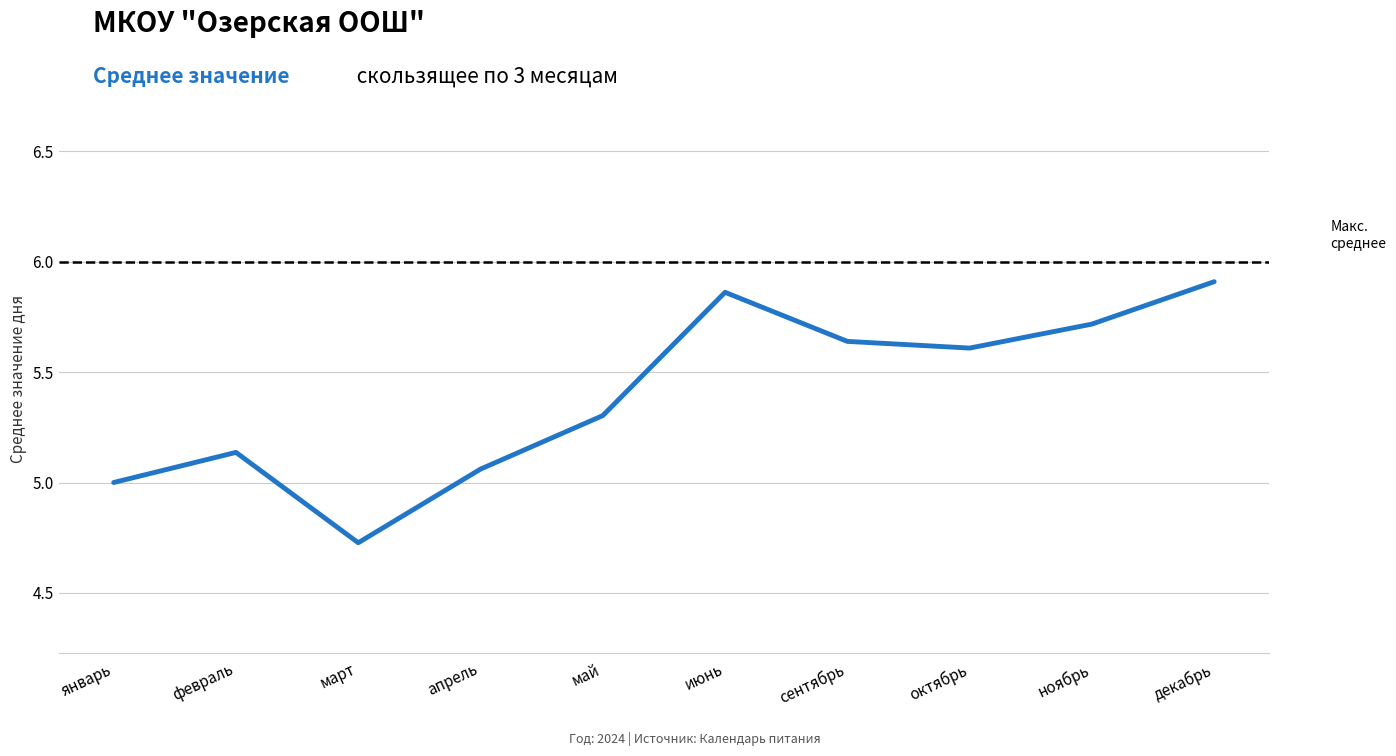

What position from the left is сентябрь?

7